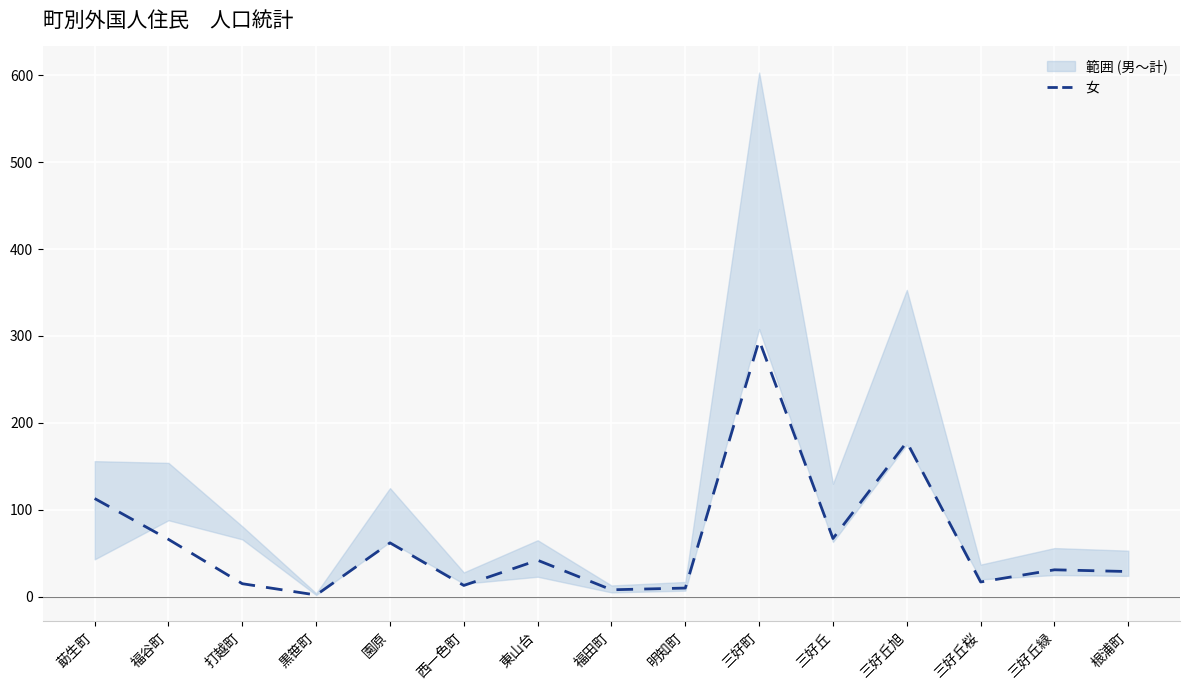

What is the average value?

63